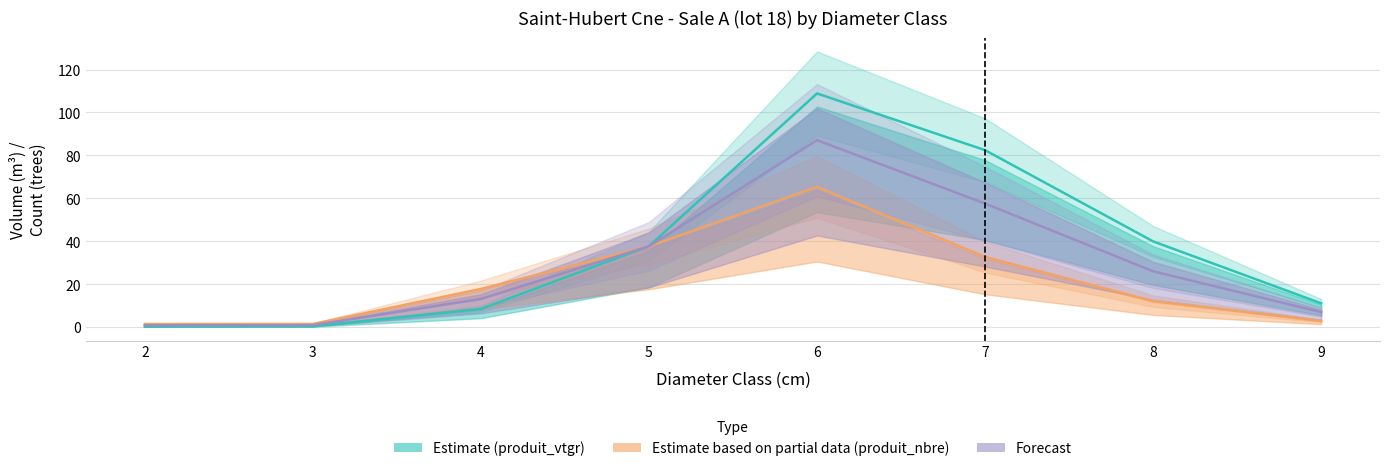

What is the highest value of the Estimate based on partial data (produit_nbre) series?

65.3